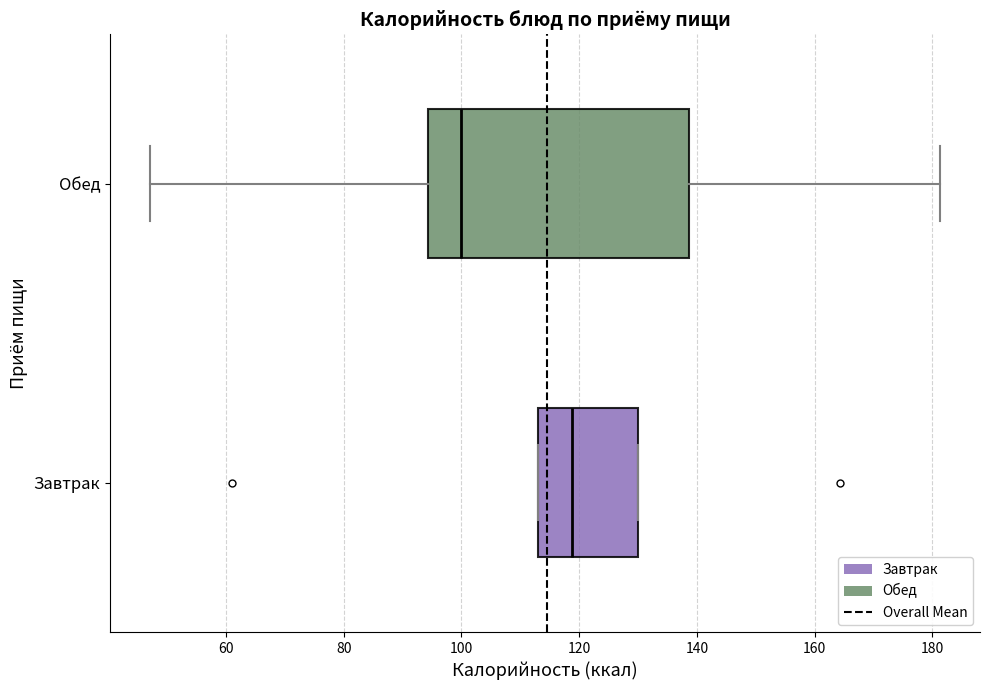

Which box has the furthest to the right median line?

Завтрак